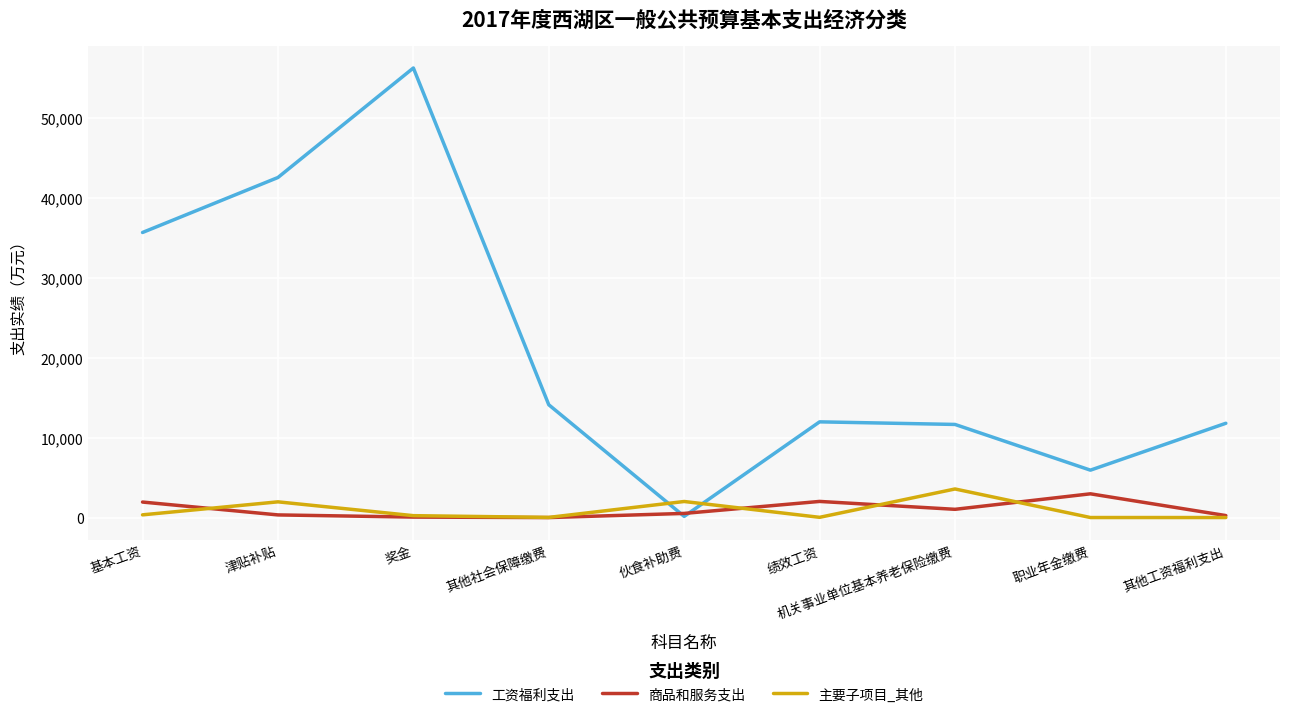

Which series ends up on top after the final intersection of 工资福利支出 and 主要子项目_其他?

工资福利支出